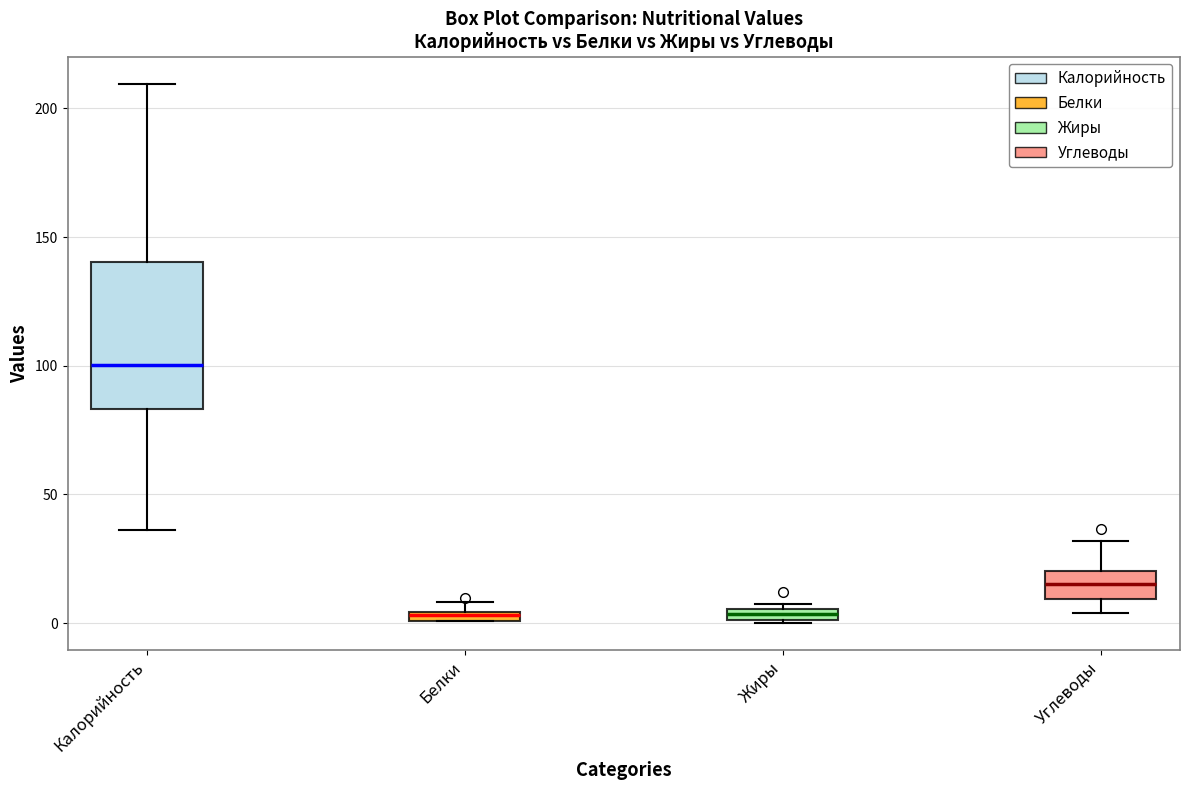

Comparing the boxes themselves (not the whiskers), which one is the tallest?

Калорийность